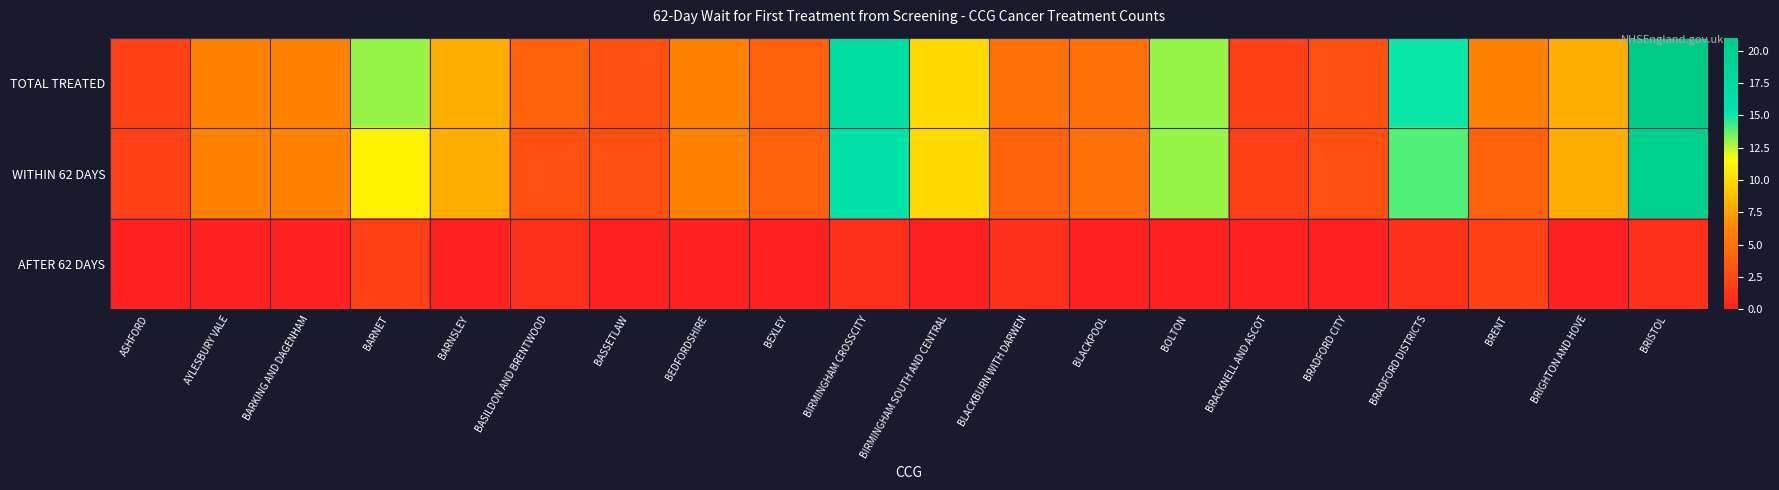

Reading left to right, extract all data points from this chart.

TOTAL TREATED: ASHFORD=2	AYLESBURY VALE=6	BARKING AND DAGENHAM=6	BARNET=13	BARNSLEY=8	BASILDON AND BRENTWOOD=4	BASSETLAW=3	BEDFORDSHIRE=6	BEXLEY=4	BIRMINGHAM CROSSCITY=17	BIRMINGHAM SOUTH AND CENTRAL=10	BLACKBURN WITH DARWEN=5	BLACKPOOL=5	BOLTON=13	BRACKNELL AND ASCOT=2	BRADFORD CITY=3	BRADFORD DISTRICTS=15	BRENT=6	BRIGHTON AND HOVE=8	BRISTOL=21
WITHIN 62 DAYS: ASHFORD=2	AYLESBURY VALE=6	BARKING AND DAGENHAM=6	BARNET=11	BARNSLEY=8	BASILDON AND BRENTWOOD=3	BASSETLAW=3	BEDFORDSHIRE=6	BEXLEY=4	BIRMINGHAM CROSSCITY=16	BIRMINGHAM SOUTH AND CENTRAL=10	BLACKBURN WITH DARWEN=4	BLACKPOOL=5	BOLTON=13	BRACKNELL AND ASCOT=2	BRADFORD CITY=3	BRADFORD DISTRICTS=14	BRENT=4	BRIGHTON AND HOVE=8	BRISTOL=20
AFTER 62 DAYS: ASHFORD=0	AYLESBURY VALE=0	BARKING AND DAGENHAM=0	BARNET=2	BARNSLEY=0	BASILDON AND BRENTWOOD=1	BASSETLAW=0	BEDFORDSHIRE=0	BEXLEY=0	BIRMINGHAM CROSSCITY=1	BIRMINGHAM SOUTH AND CENTRAL=0	BLACKBURN WITH DARWEN=1	BLACKPOOL=0	BOLTON=0	BRACKNELL AND ASCOT=0	BRADFORD CITY=0	BRADFORD DISTRICTS=1	BRENT=2	BRIGHTON AND HOVE=0	BRISTOL=1